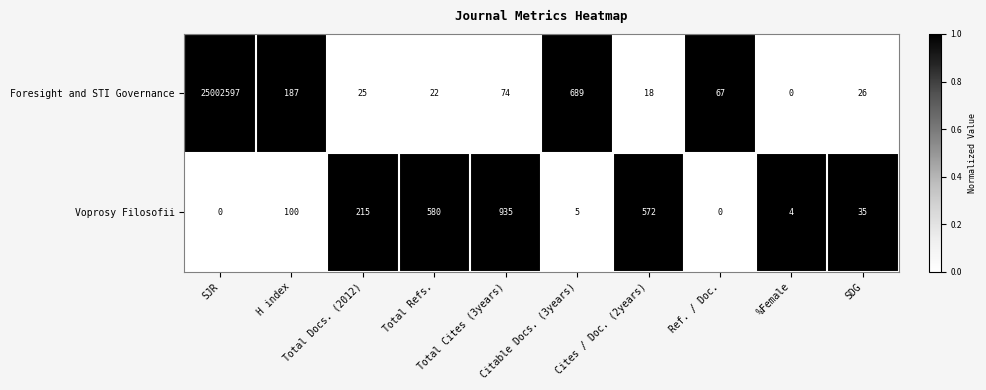

What is the difference between the highest and lowest values at Total Cites (3years)?

861